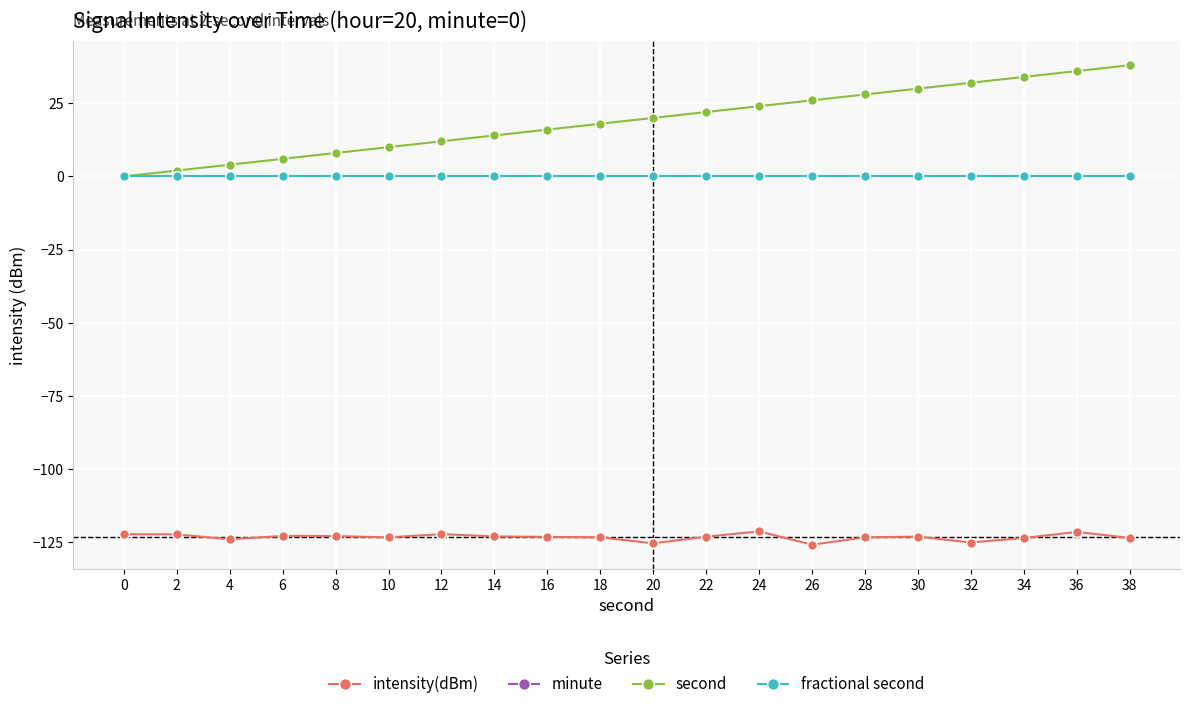

At which label is intensity(dBm) closest to -123?

14